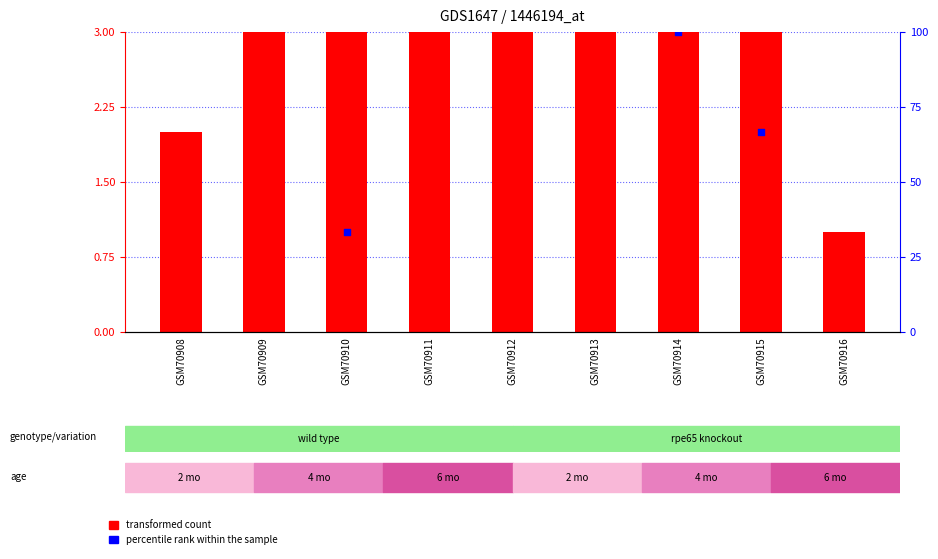

Which series reaches the maximum Y coordinate?

percentile rank within the sample